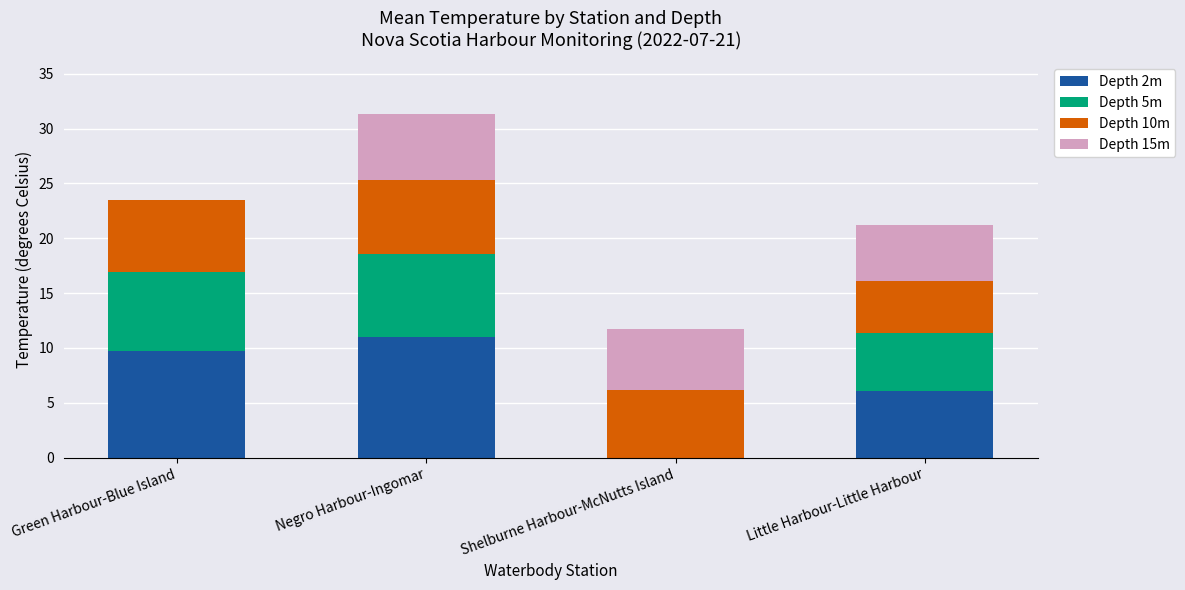

At which category is the sum across all series the highest?

Negro Harbour-Ingomar